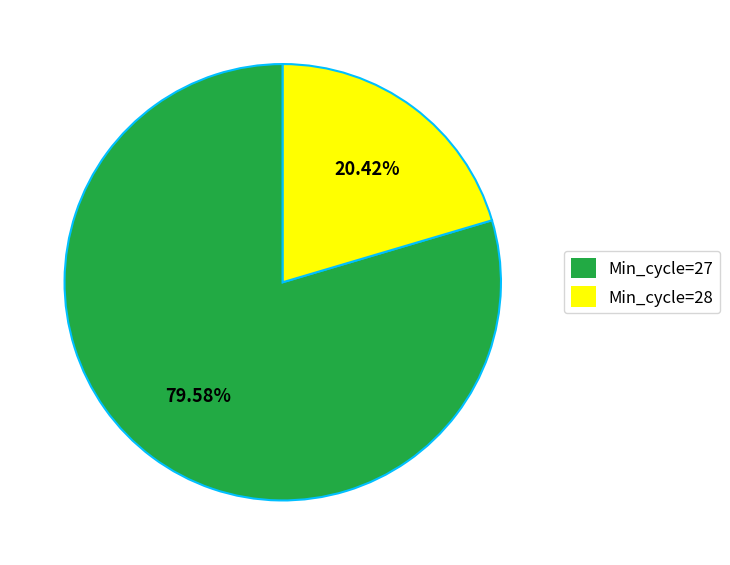

Rank the categories by value from highest to lowest.

Min_cycle=27, Min_cycle=28